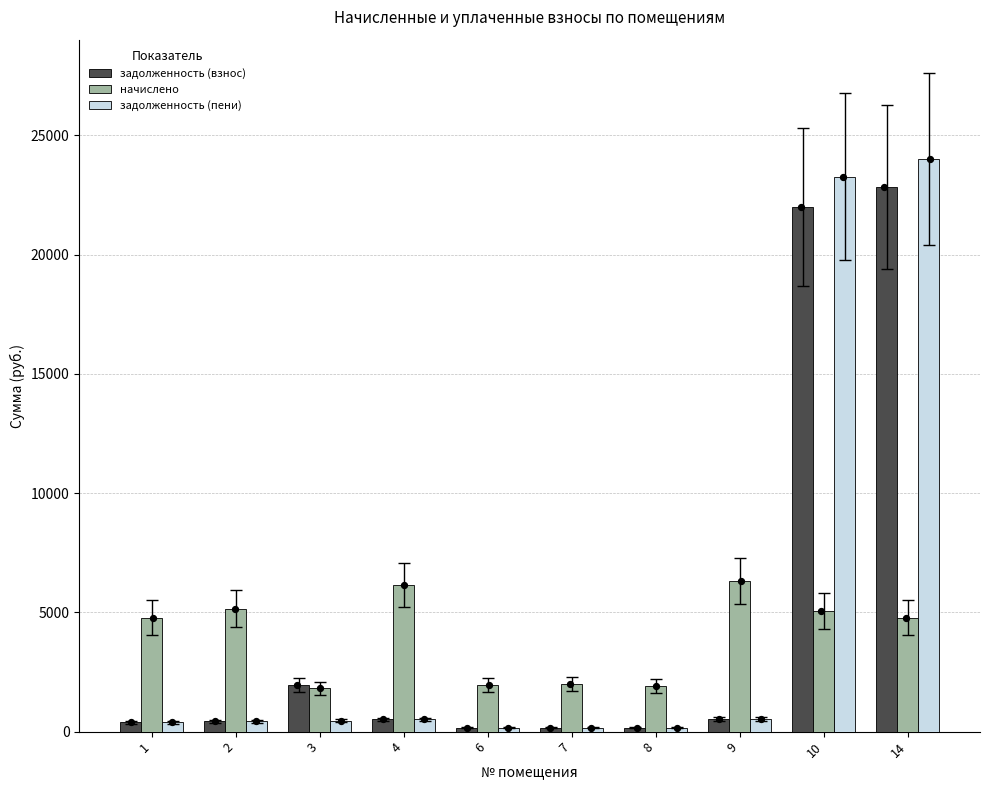

Which series reaches the maximum Y coordinate?

задолженность (пени)